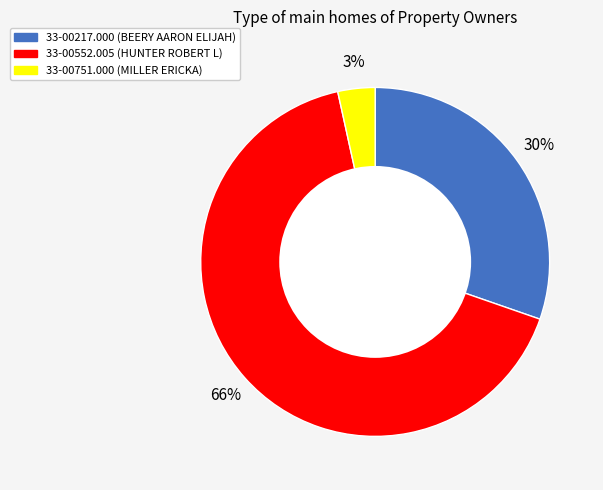

How many slices are in this pie chart?

3